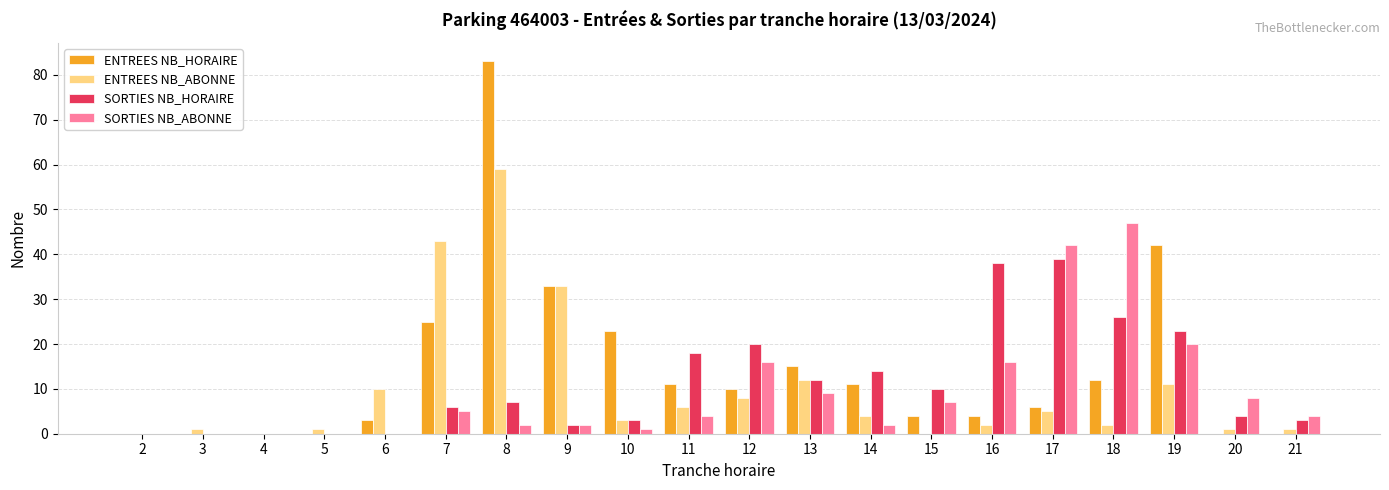

What is the sum of all ENTREES NB_HORAIRE values?

282